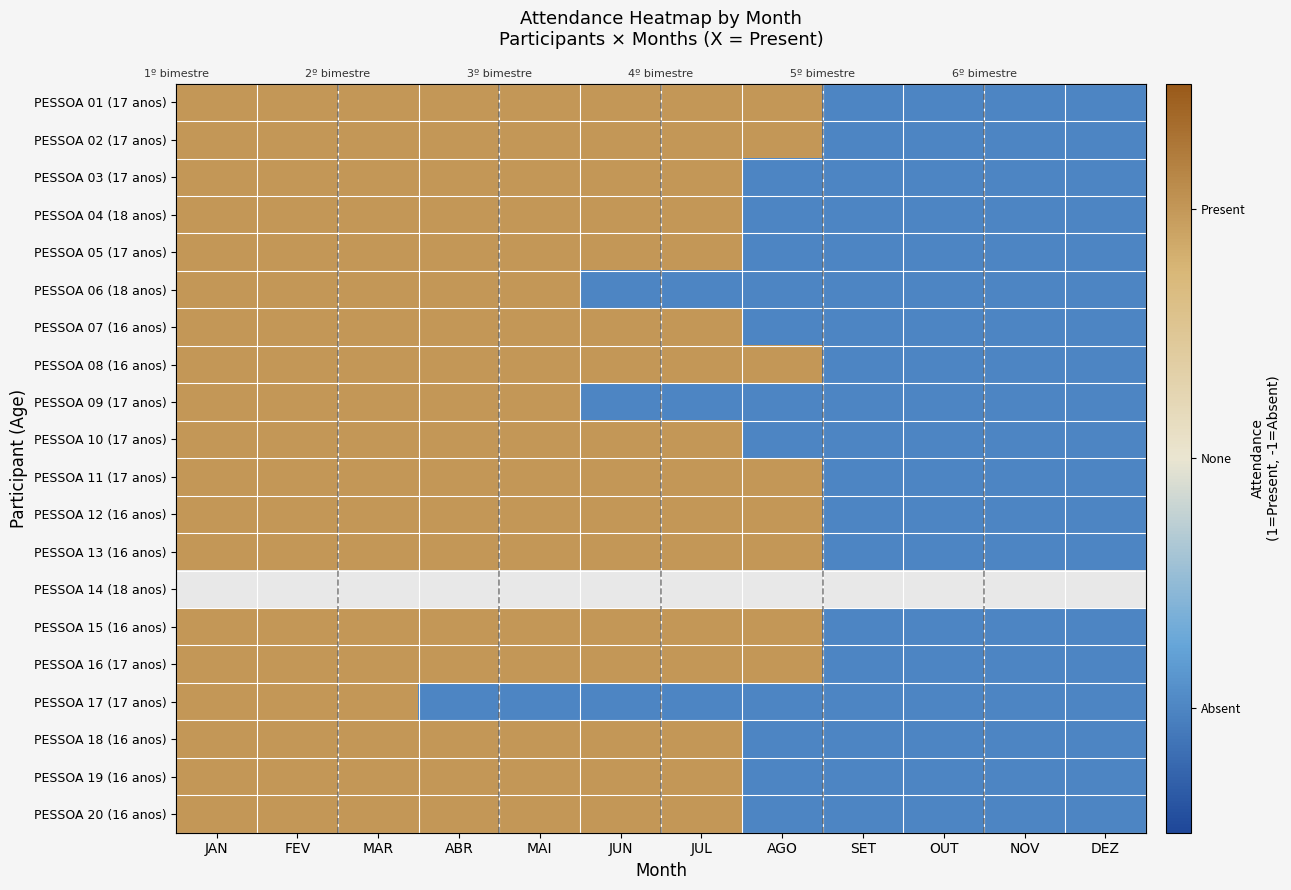

At which label does PESSOA 16 (17 anos) reach its minimum?

SET